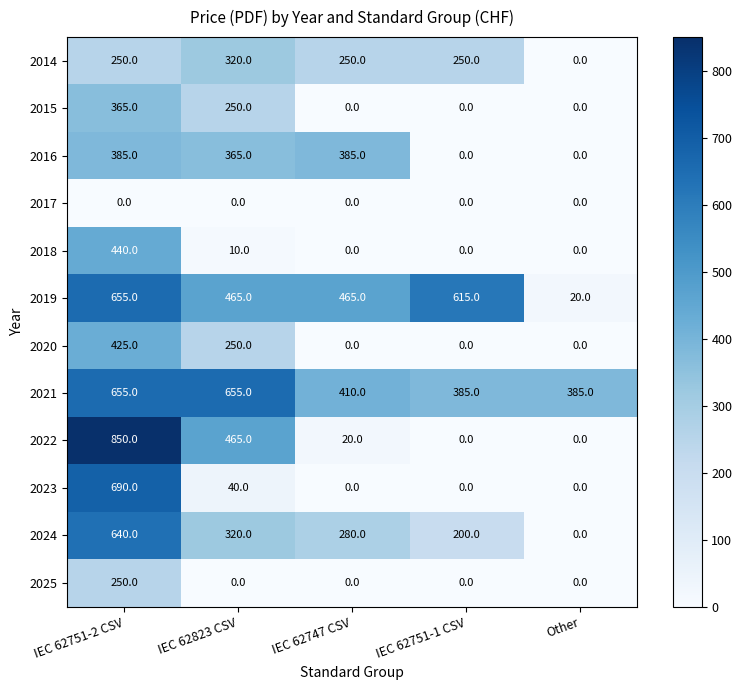

The value of 2016 at IEC 62751-1 CSV is 194. True or false?

False